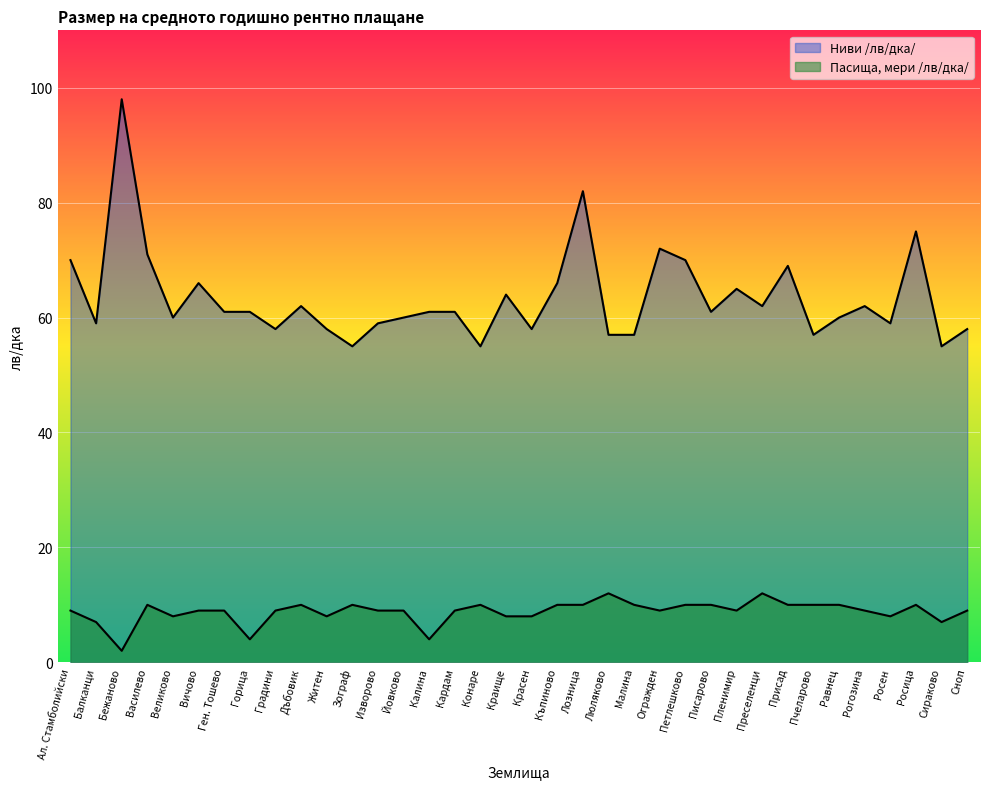

What is the approximate value of Пасища, мери /лв/дка/ at Пленимир, to the nearest 5?

10